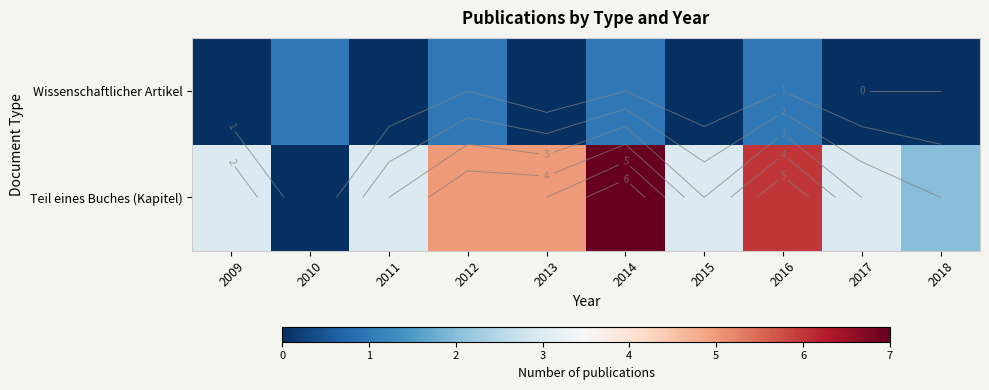

What is the spread (max minus min) of values at 2011?

3